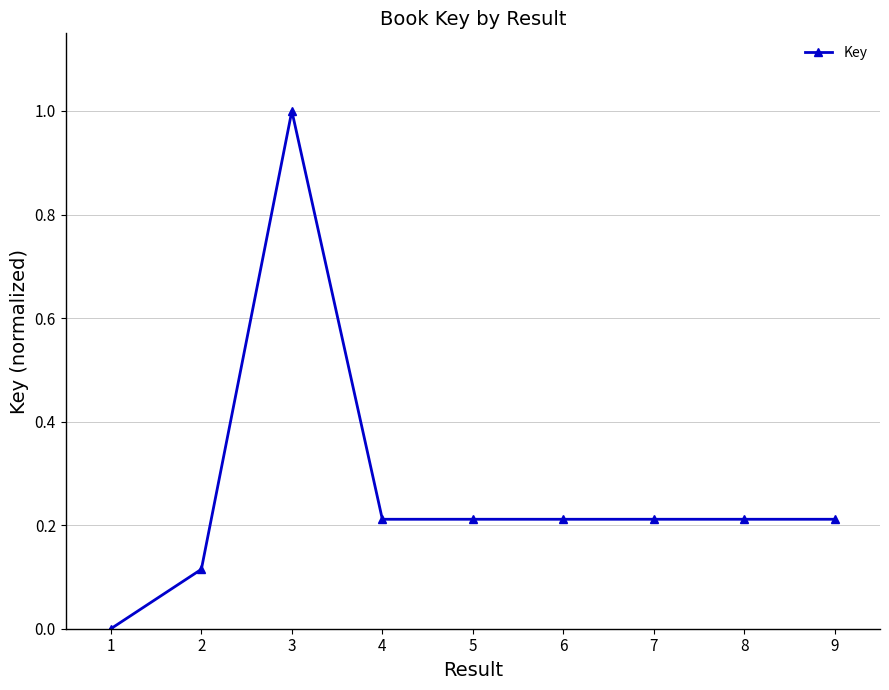

At which category does the chart reach its peak across all series?

3